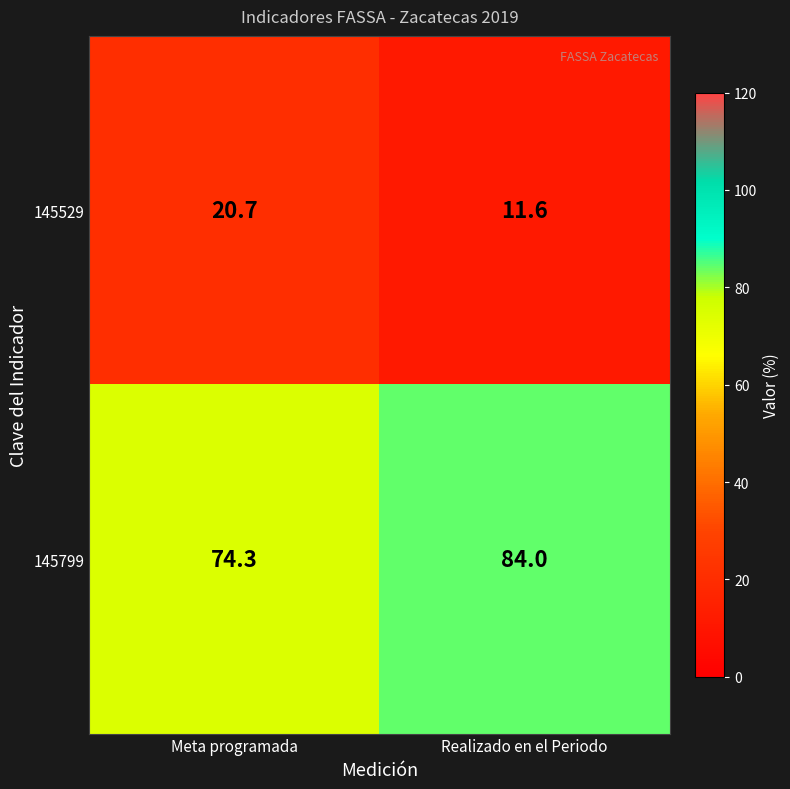

What is the sum of all 145529 values?

32.3